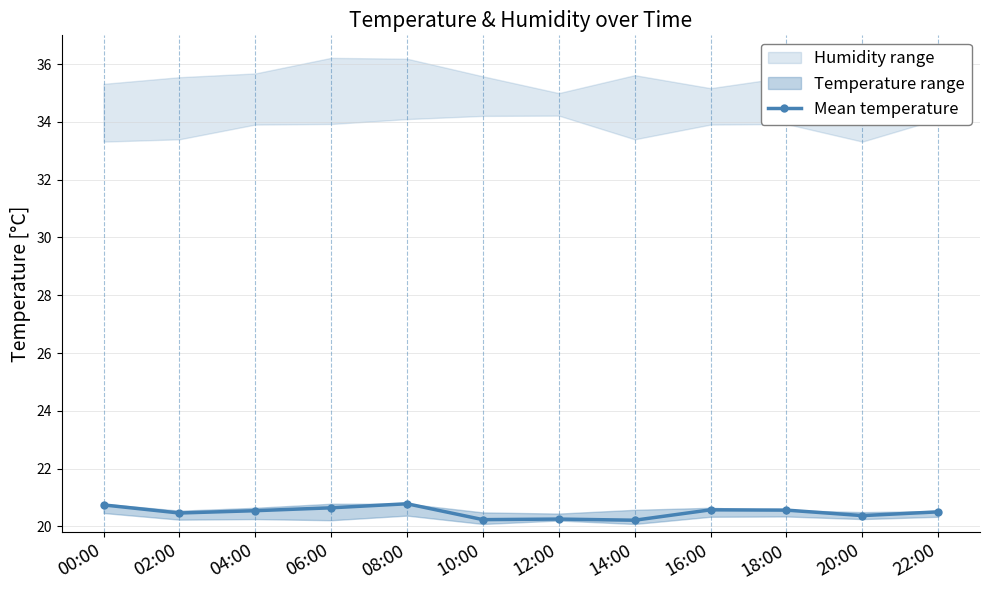

What is the sum of all values?

245.8